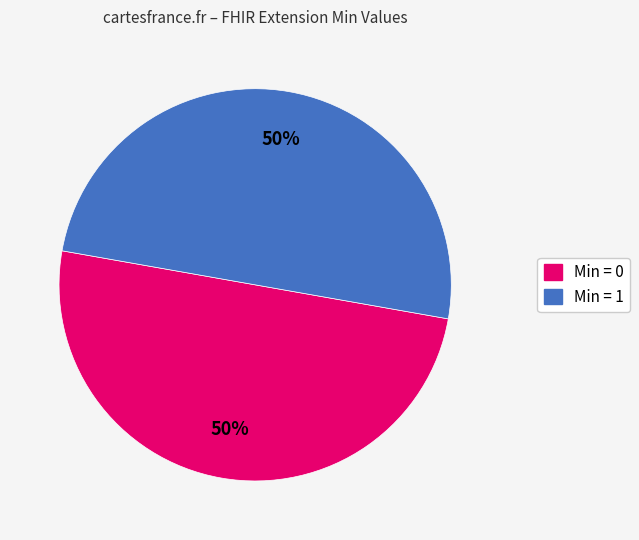

To the nearest percent, what is the average slice percentage?

50%